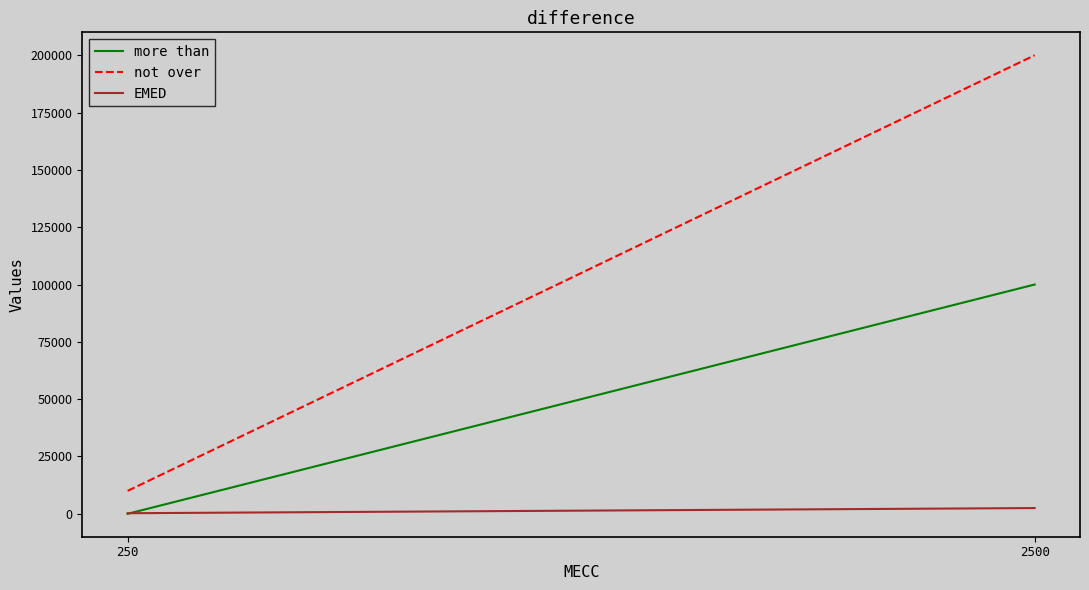

At which category is the sum across all series the highest?

2500